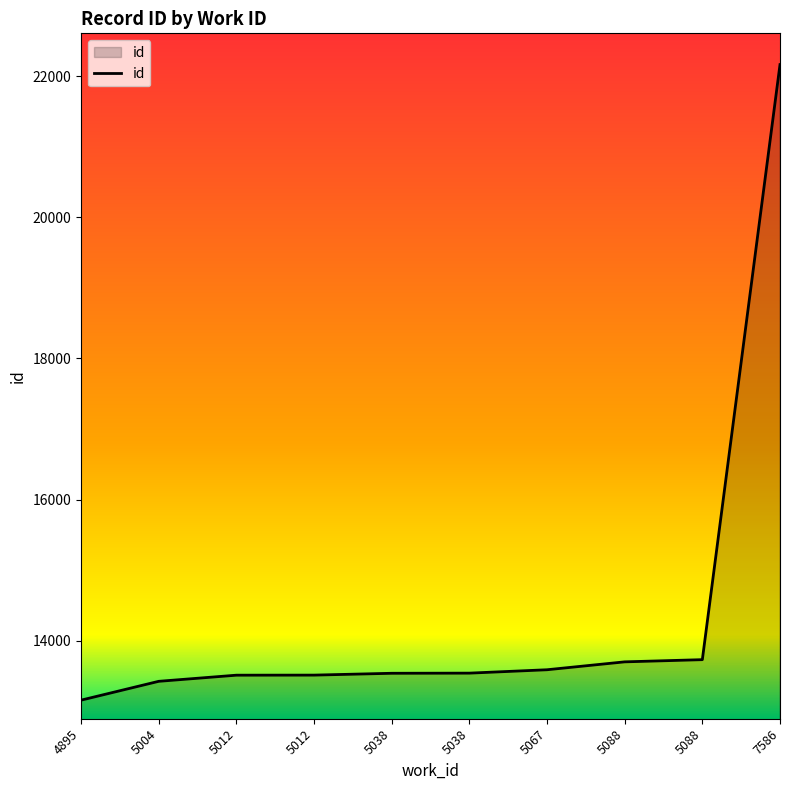

What is the change in value from 5088 to 7586?

+8434